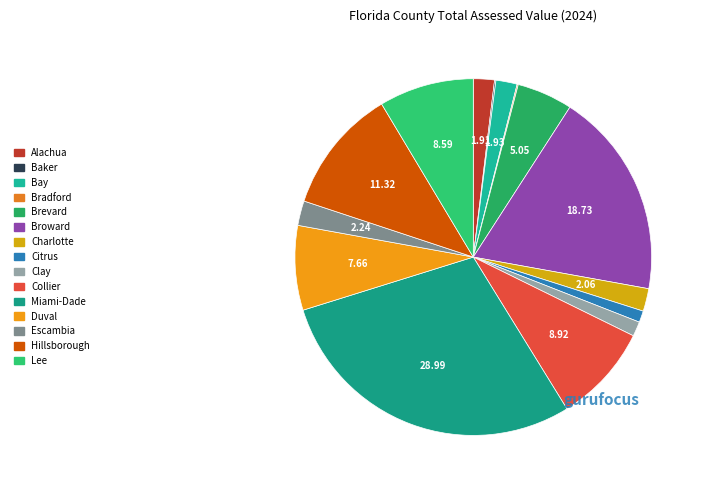

Is there a majority slice in this chart?

No